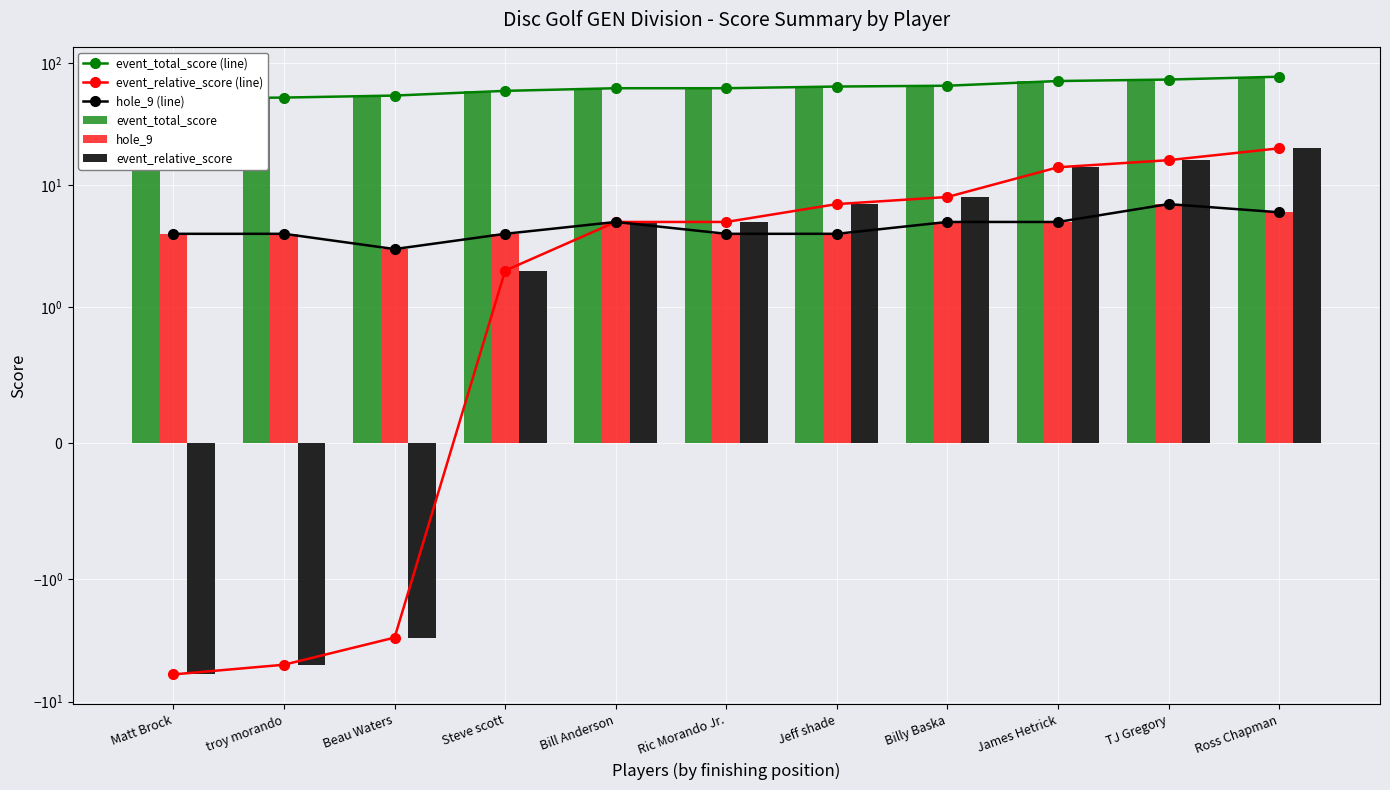

How many data points in hole_9 (line) are less than 4?

1